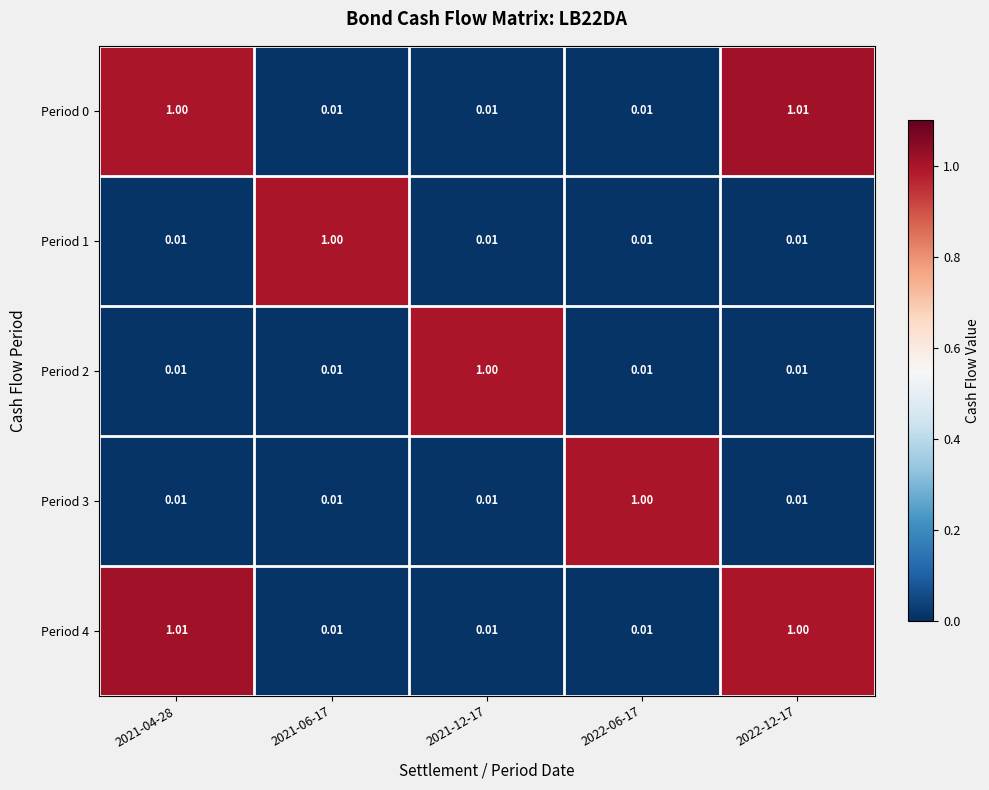

Is the value of Period 0 at 2022-12-17 greater than the value of Period 3 at 2021-04-28?

Yes